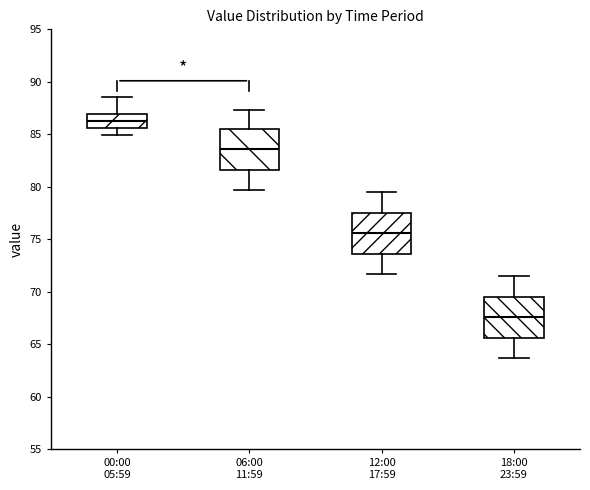

Where does the lower whisker of the box for 18:00 23:59 end on the y-axis? The values are not printed on the chart, so give them approximately, as read against the axis.

63.5